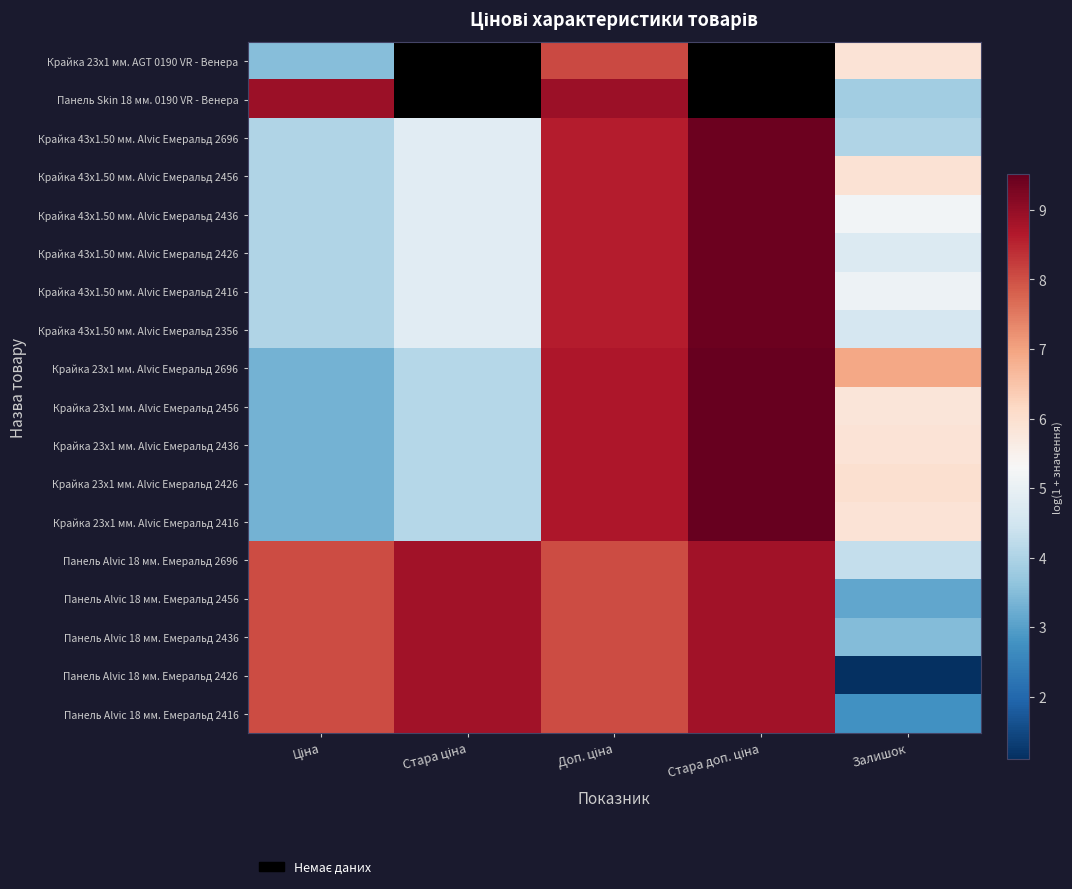

Which has a higher value, Ціна or Стара доп. ціна?

Стара доп. ціна